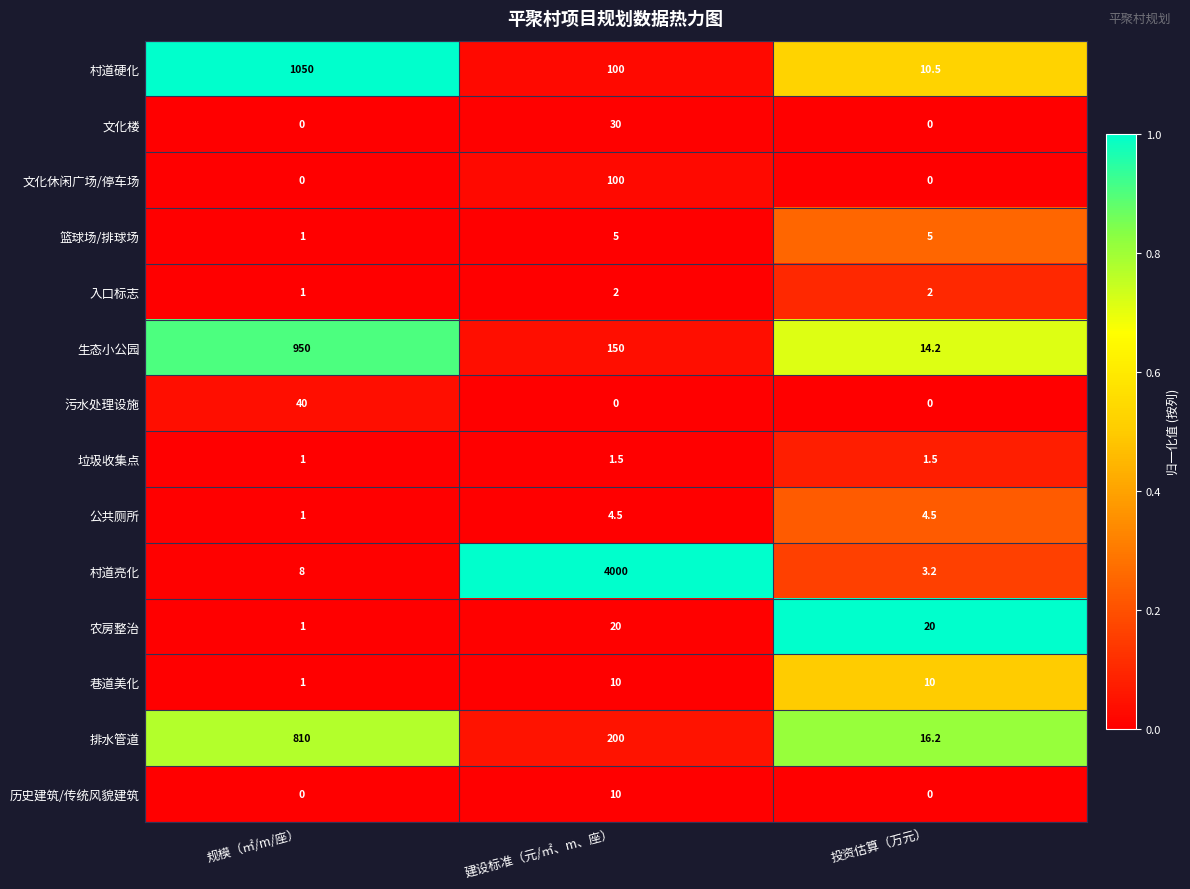

Which series has the widest spread of values?

村道亮化